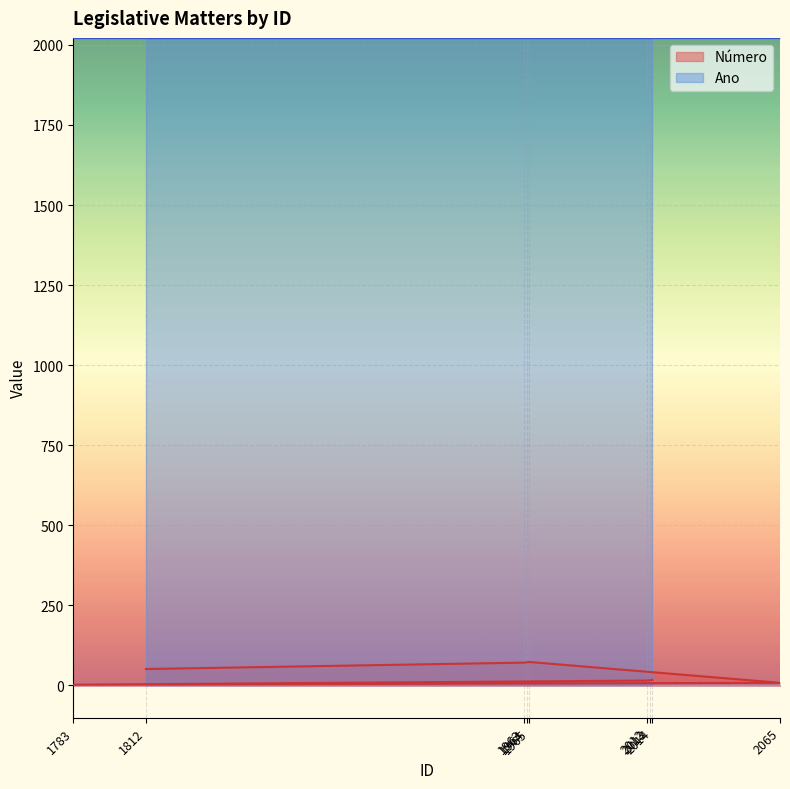

What is the label of the 8th point from the right?

1963